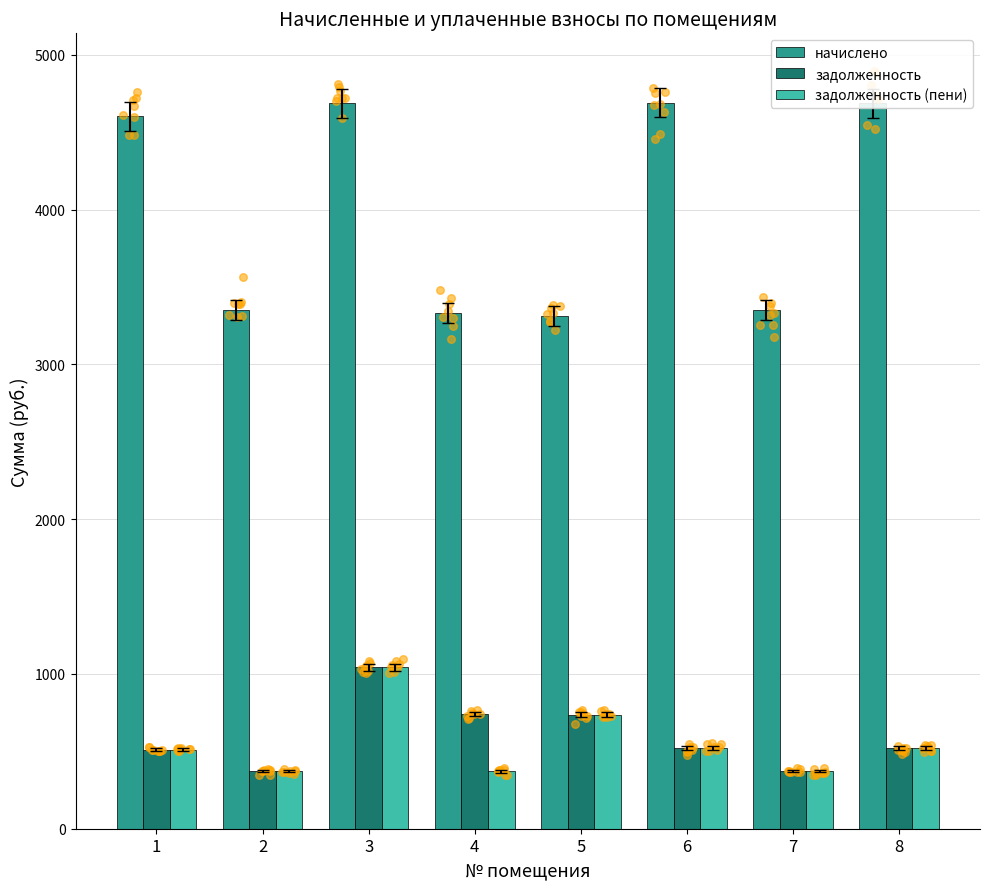

Which series reaches the minimum Y coordinate?

задолженность (пени)